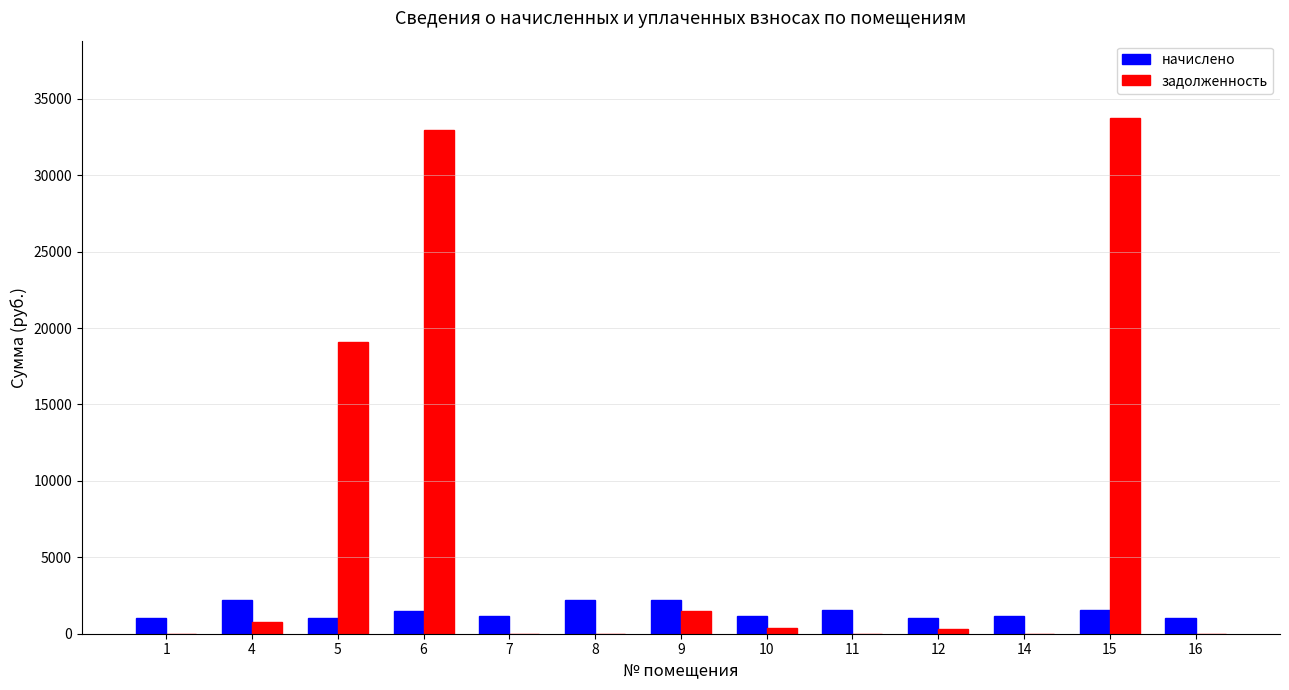

What is the sum of all начислено values?

18737.0